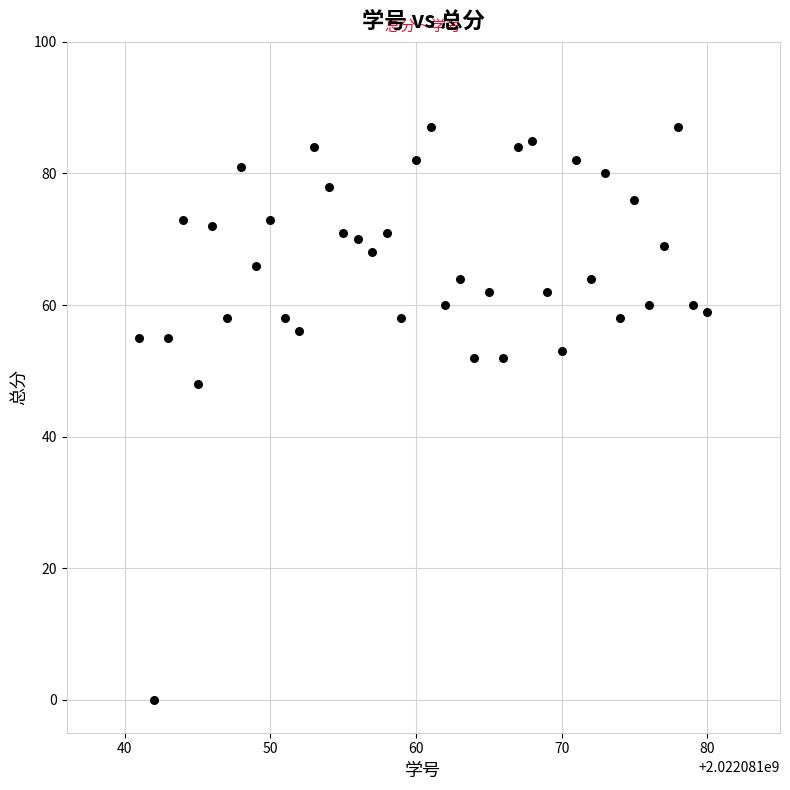

What is the range of Y values (max minus min)?

87